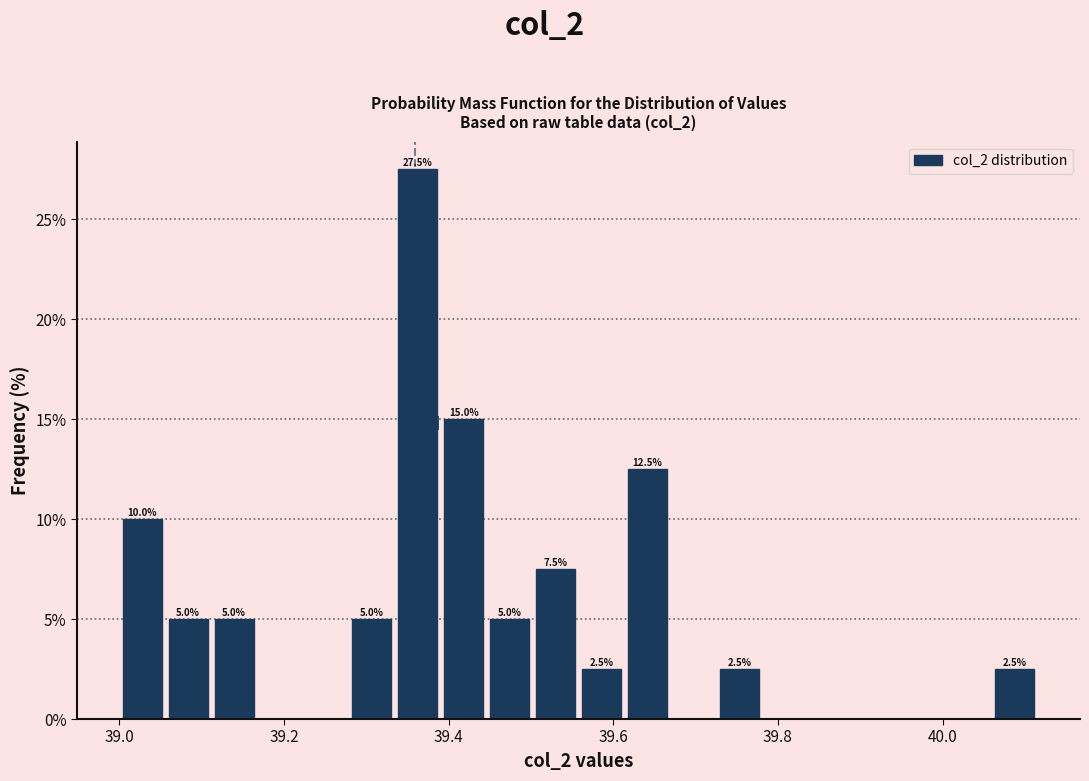

Around what value on the x-axis is the tallest bar? Give the approximate position of its centre, as read against the axis.

39.36